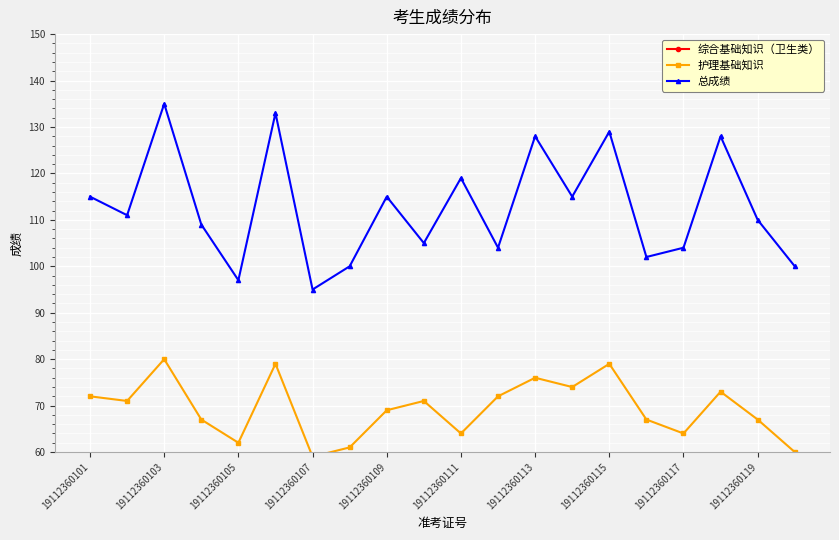

List the series in order of their peak value, lowest first.

综合基础知识（卫生类）, 护理基础知识, 总成绩